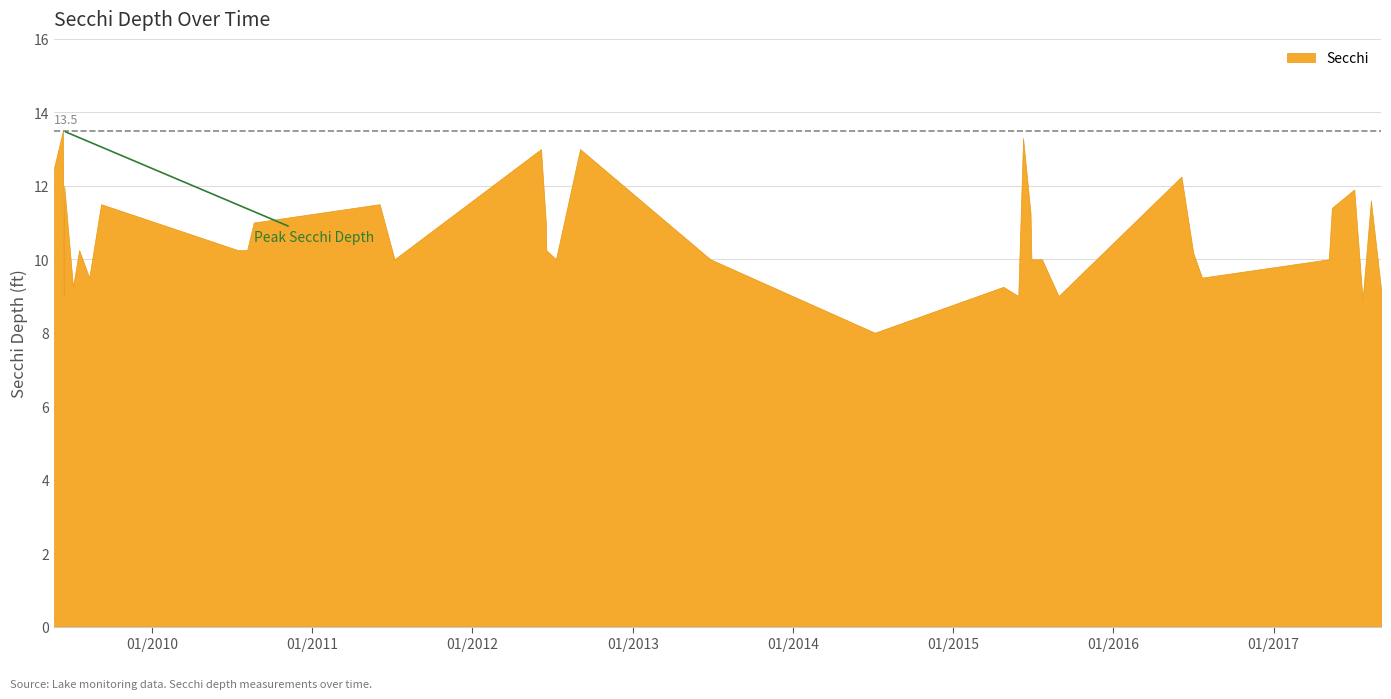

What is the difference between the maximum and second lowest values?

4.6